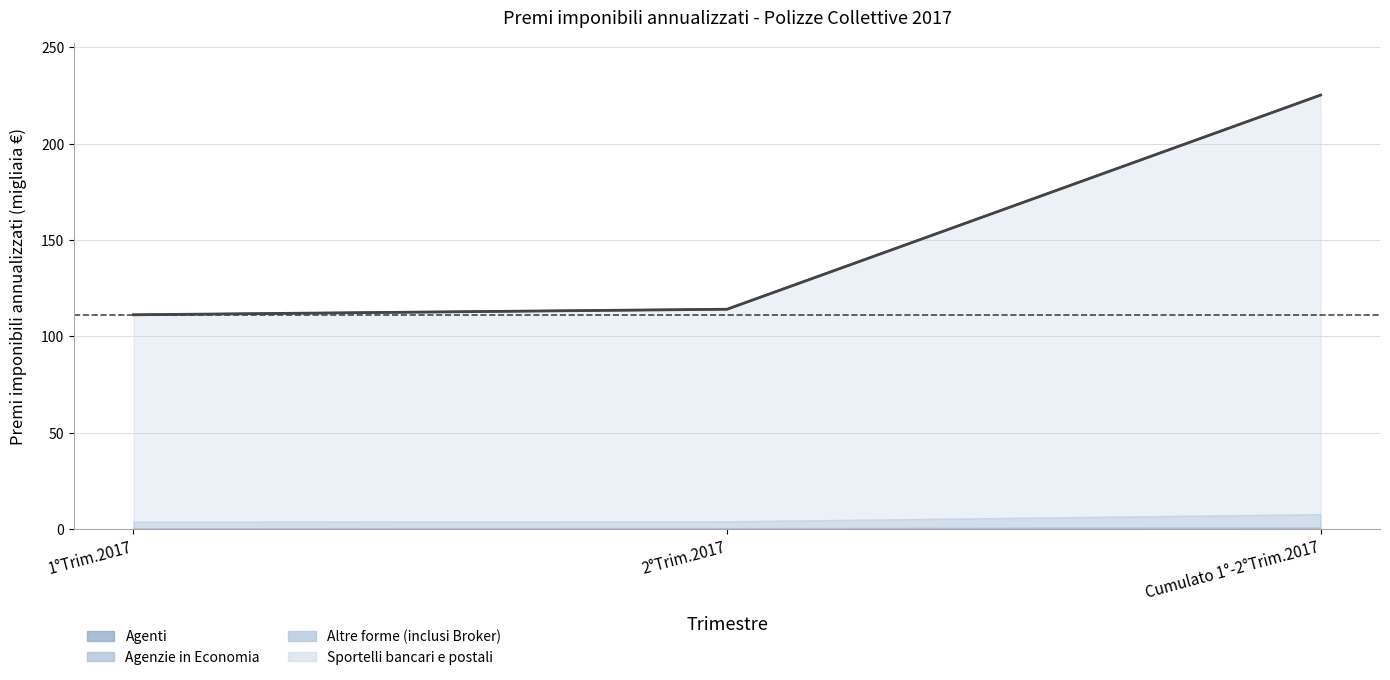

Where does the Totale boundary series first go above 114?

2°Trim.2017